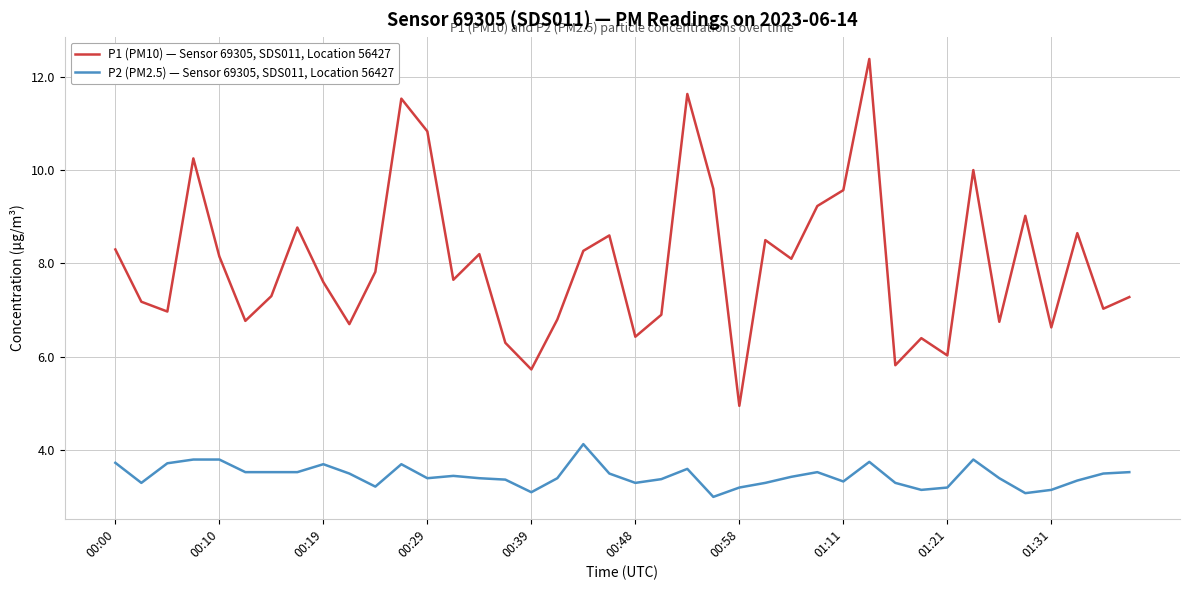

How many interior local peaks does the P1 (PM10) — Sensor 69305, SDS011, Location 56427 series have?

12